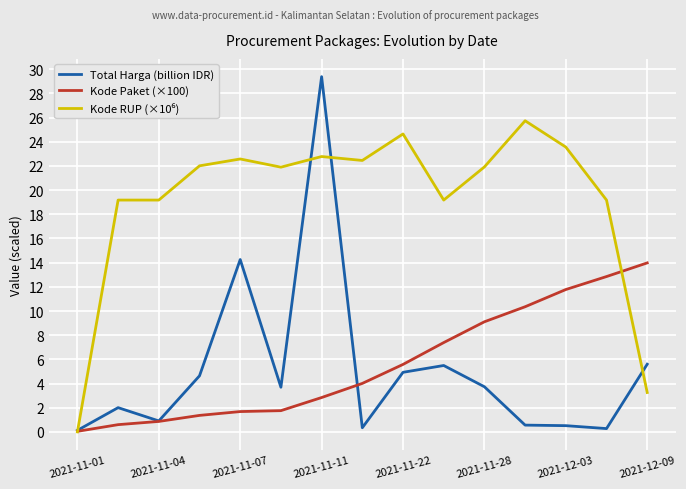

Which series has the widest spread of values?

Total Harga (billion IDR)